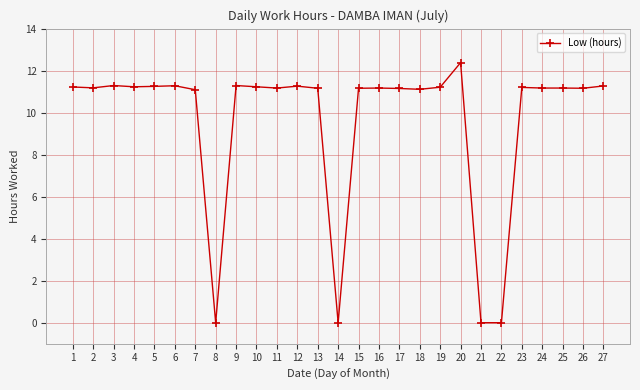

What is the difference between the values at 1 and 22?

11.2